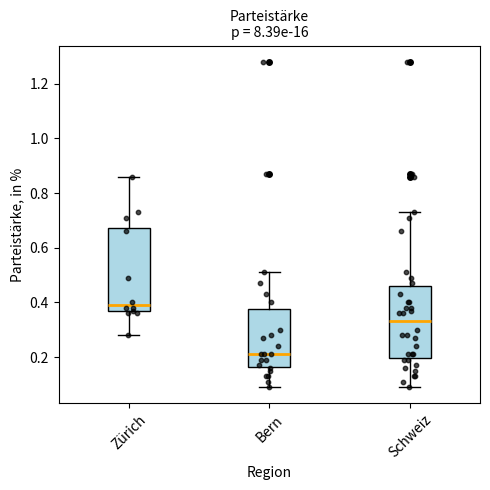

Reading left to right, read every box against the y-axis: the position of its median line, the range the box covers, and the ends of its whiskers. The values are not printed on the chart, so give them approximately, as read against the axis.

Zürich: median 0.40, box 0.36 to 0.68, whiskers 0.28 to 0.86
Bern: median 0.22, box 0.16 to 0.38, whiskers 0.10 to 0.52
Schweiz: median 0.34, box 0.20 to 0.46, whiskers 0.10 to 0.74